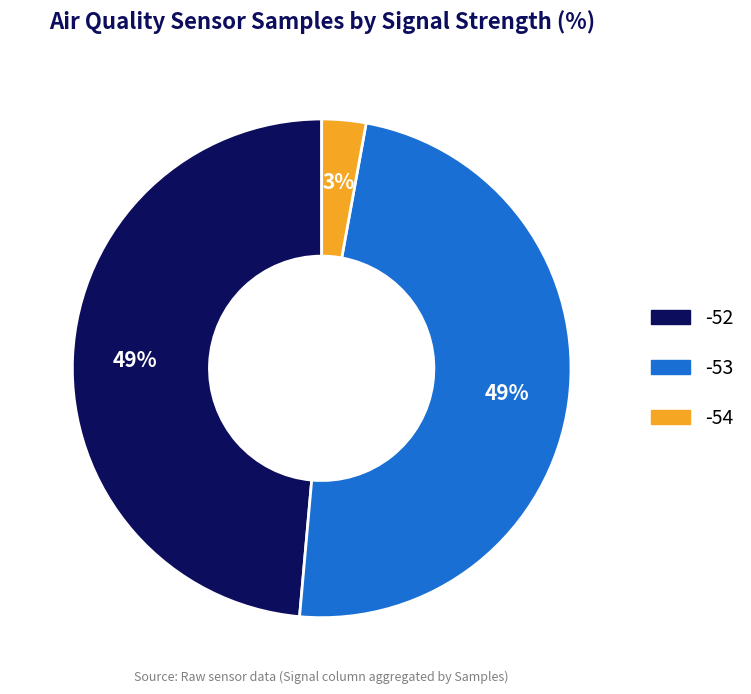

How many slices are in this pie chart?

3